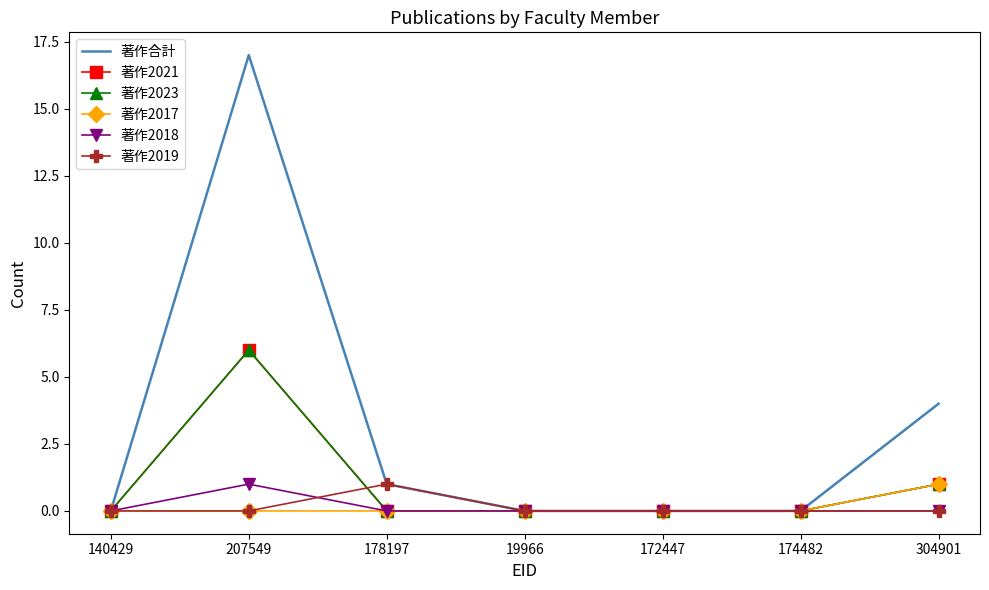

True or false: 著作2017 and 著作2018 intersect in this chart.

False